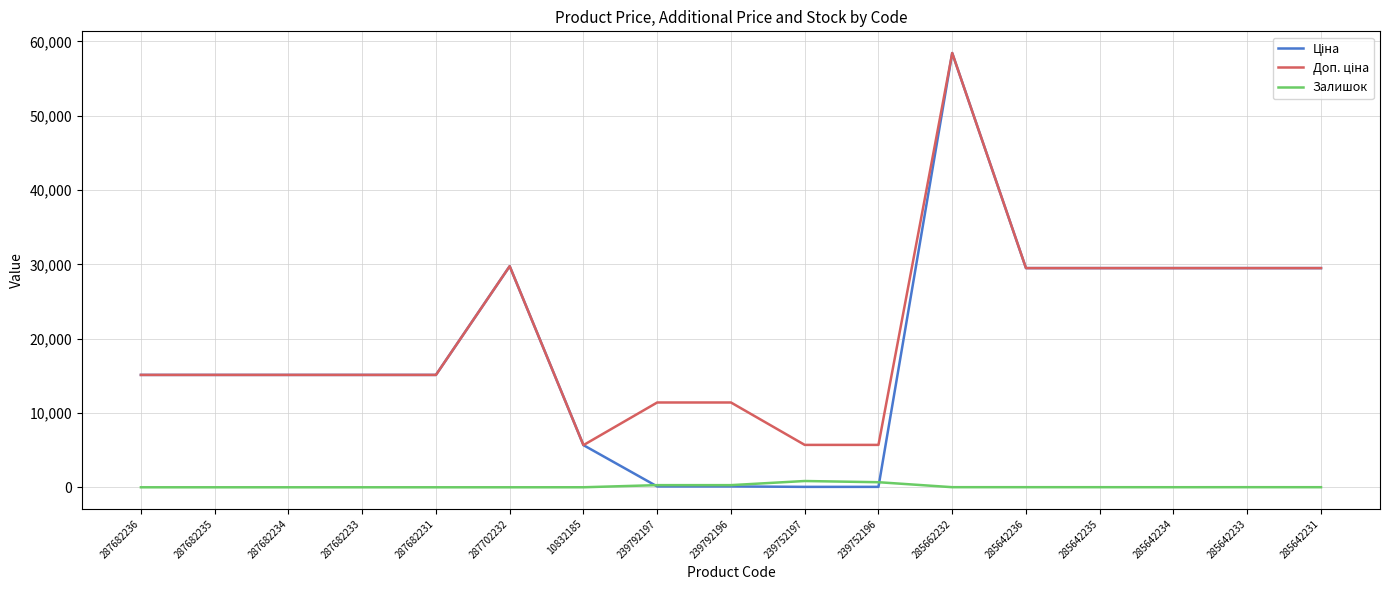

At which label does Залишок first exceed 11?

239792197